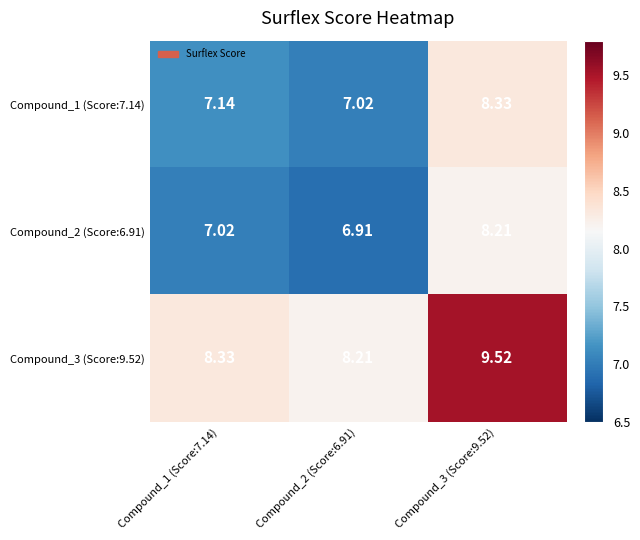

Which series has the largest total across all categories?

Compound_3 (Score:9.52)